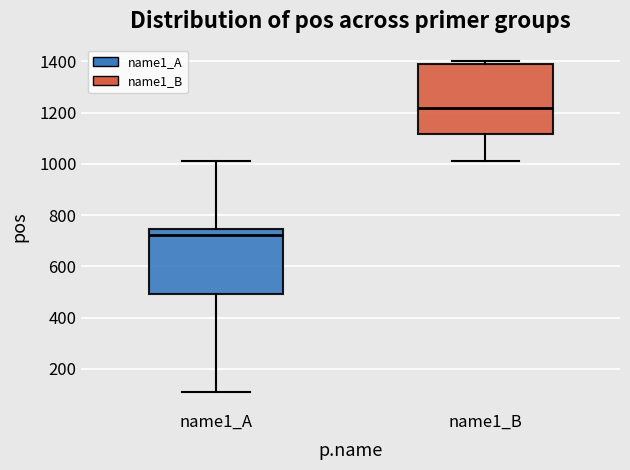

Reading left to right, read every box against the y-axis: the position of its median line, the range the box covers, and the ends of its whiskers. The values are not printed on the chart, so give them approximately, as read against the axis.

name1_A: median 720, box 500 to 740, whiskers 100 to 1000
name1_B: median 1220, box 1120 to 1380, whiskers 1020 to 1400